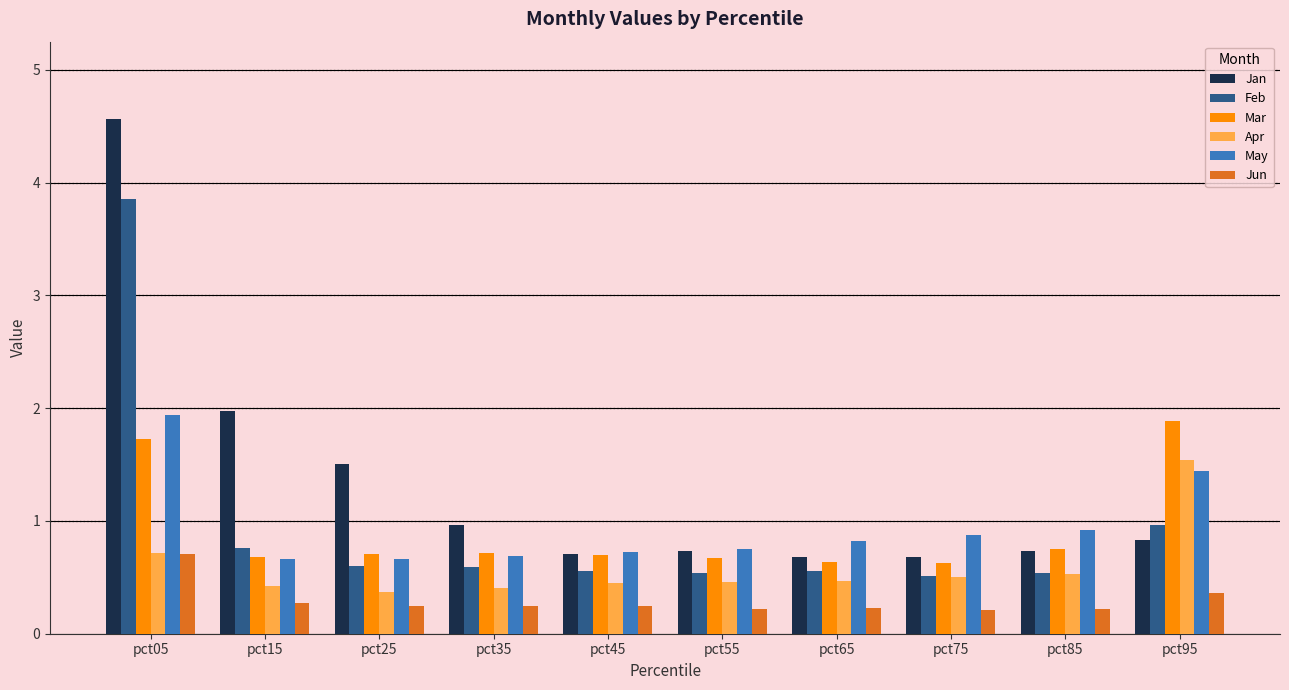

What is the approximate value of Mar at pct65?

0.6